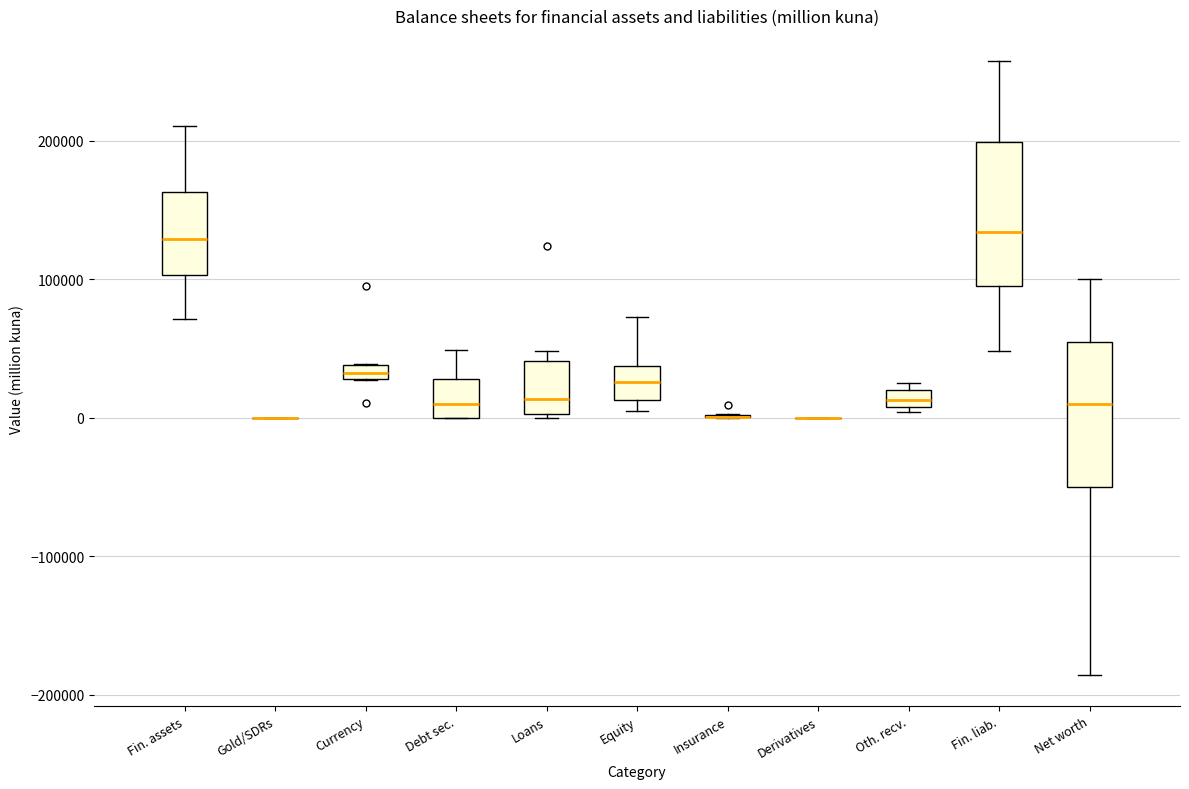

Where is the upper edge of the box for Oth. recv. on the y-axis? The values are not printed on the chart, so give them approximately, as read against the axis.

20000